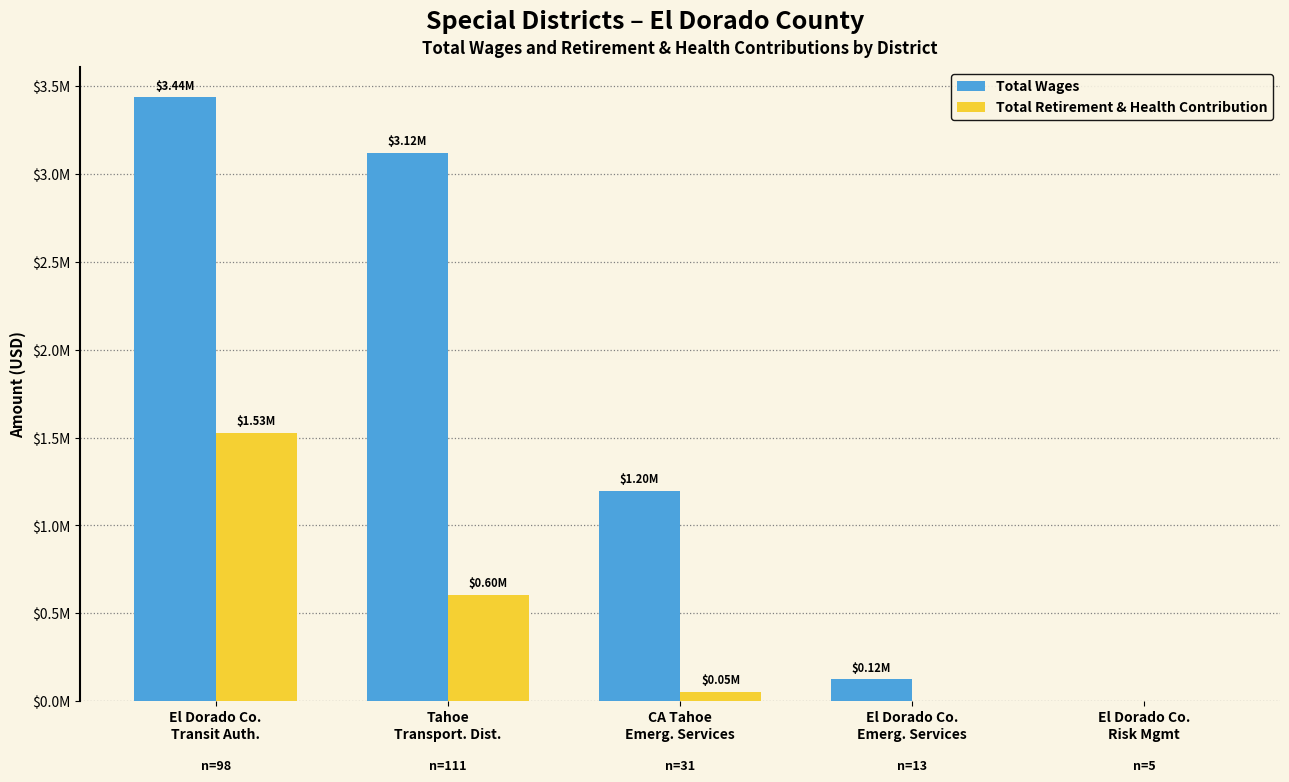

Rank the series by their maximum value, from lowest to highest.

Total Retirement & Health Contribution, Total Wages